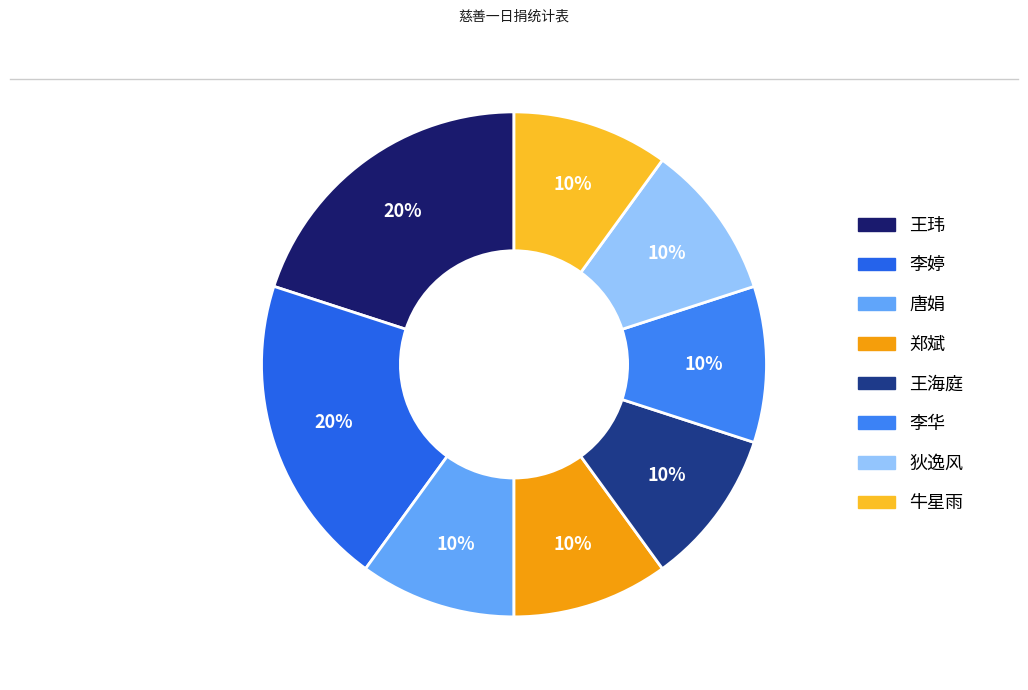

How many segments does this pie chart have?

8